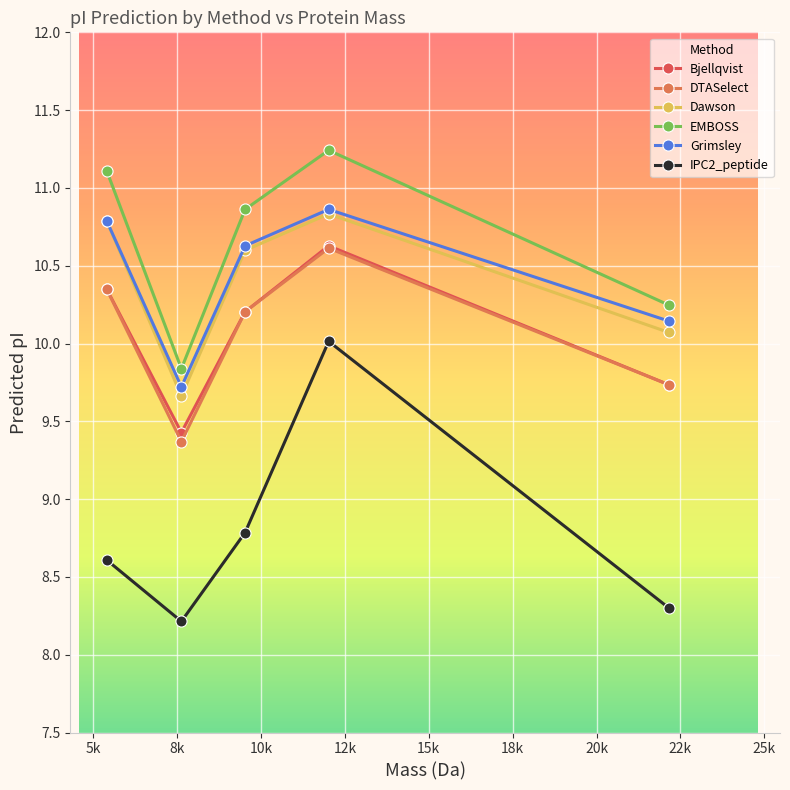

What is the average value of the DTASelect series?

10.1